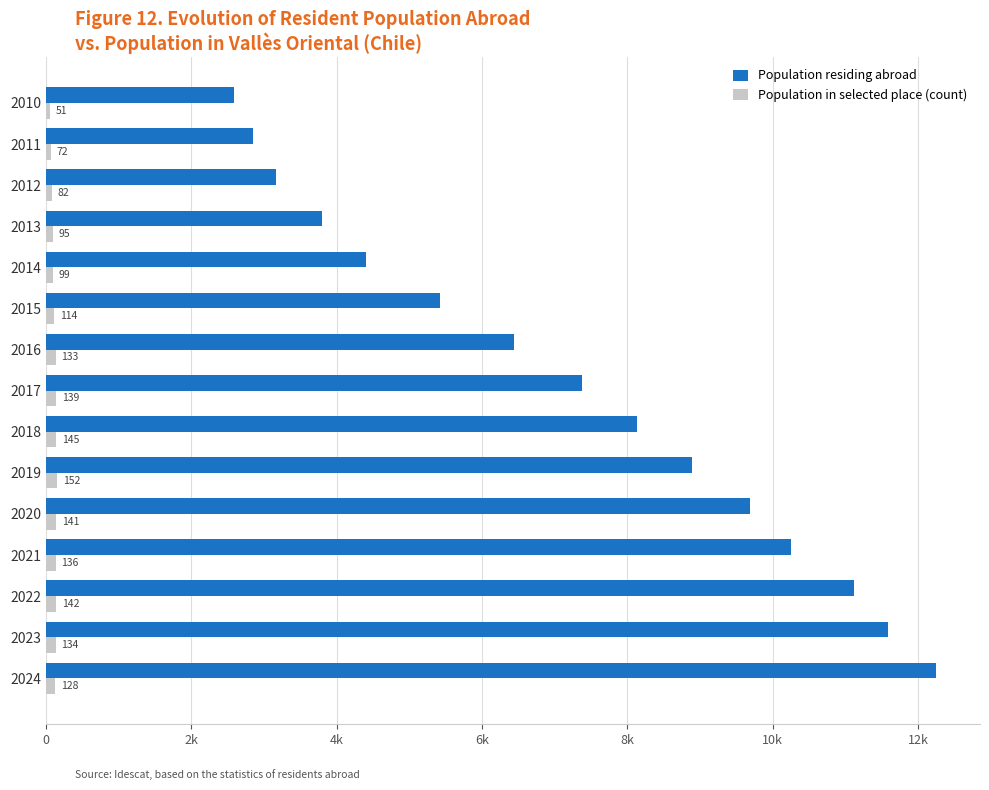

At how many categories does at least one series exceed 11723?

1